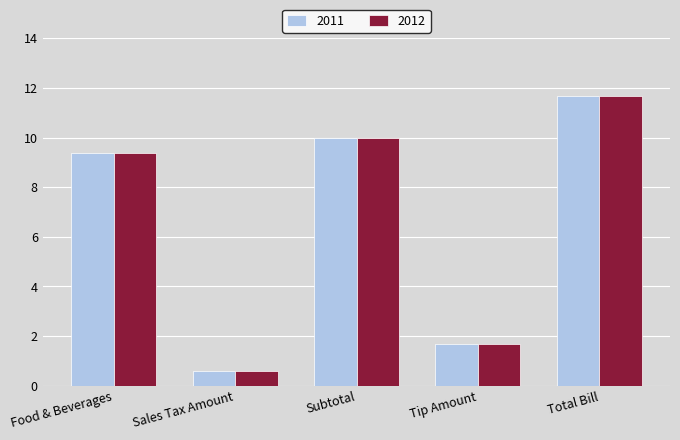

What are all the series names shown in the legend?

2011, 2012